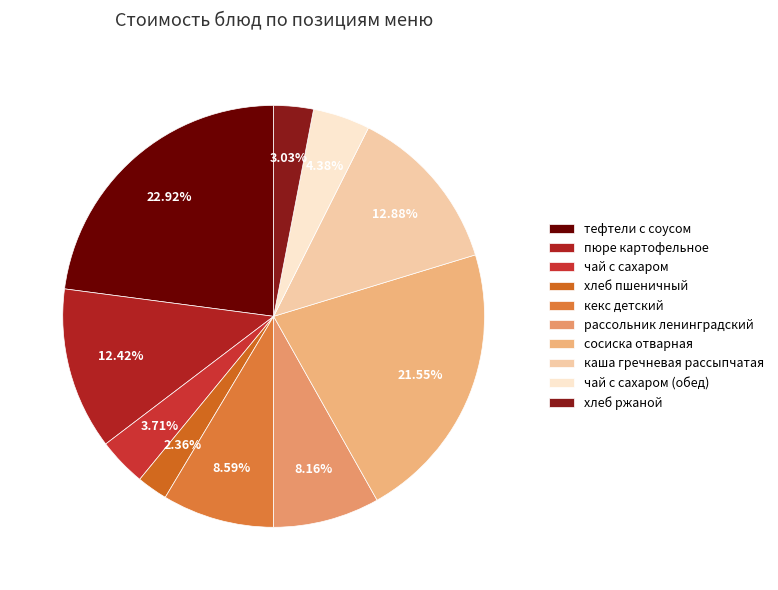

How many segments does this pie chart have?

10